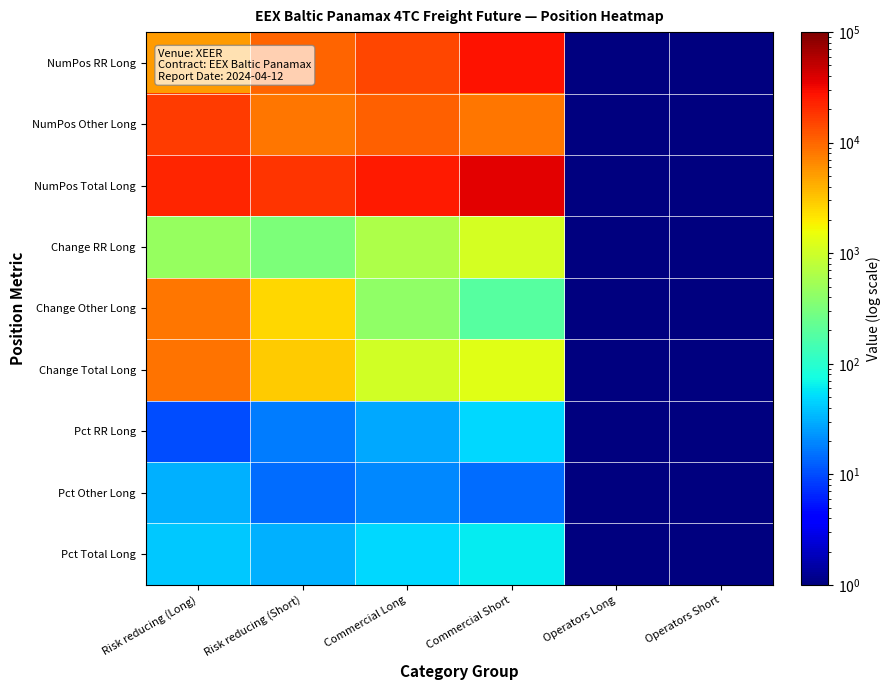

Reading left to right, transcribe all the data shown in this chart.

NumPos RR Long: Risk reducing (Long)=5341.3	Risk reducing (Short)=10232.4	Commercial Long=15010.4	Commercial Short=28064.3	Operators Long=0.1	Operators Short=0.1
NumPos Other Long: Risk reducing (Long)=16948.8	Risk reducing (Short)=8410.4	Commercial Long=10874.0	Commercial Short=8382.0	Operators Long=0.1	Operators Short=0.1
NumPos Total Long: Risk reducing (Long)=22290.1	Risk reducing (Short)=18642.9	Commercial Long=25884.4	Commercial Short=36446.3	Operators Long=0.1	Operators Short=0.1
Change RR Long: Risk reducing (Long)=471.3	Risk reducing (Short)=317.8	Commercial Long=647.1	Commercial Short=1103.5	Operators Long=0.1	Operators Short=0.1
Change Other Long: Risk reducing (Long)=8196.0	Risk reducing (Short)=2570.4	Commercial Long=414.6	Commercial Short=184.8	Operators Long=0.1	Operators Short=0.1
Change Total Long: Risk reducing (Long)=8667.4	Risk reducing (Short)=2888.2	Commercial Long=1061.8	Commercial Short=1288.2	Operators Long=0.1	Operators Short=0.1
Pct RR Long: Risk reducing (Long)=10.0	Risk reducing (Short)=17.5	Commercial Long=28.1	Commercial Short=48.0	Operators Long=0.1	Operators Short=0.1
Pct Other Long: Risk reducing (Long)=31.7	Risk reducing (Short)=14.4	Commercial Long=20.3	Commercial Short=14.3	Operators Long=0.1	Operators Short=0.1
Pct Total Long: Risk reducing (Long)=41.7	Risk reducing (Short)=31.9	Commercial Long=48.4	Commercial Short=62.3	Operators Long=0.1	Operators Short=0.1